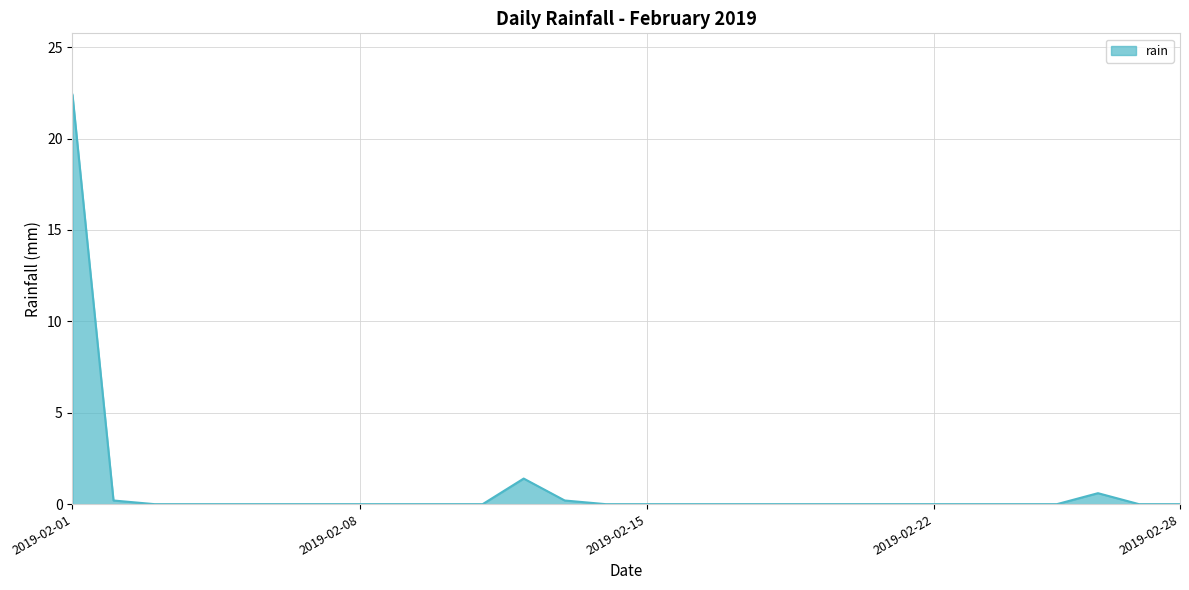

What is the difference between the maximum and minimum values?

22.4